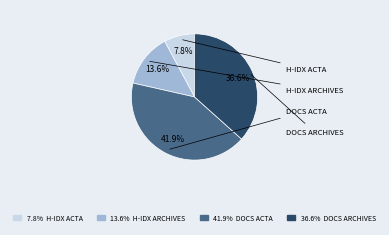

Is there a majority slice in this chart?

No